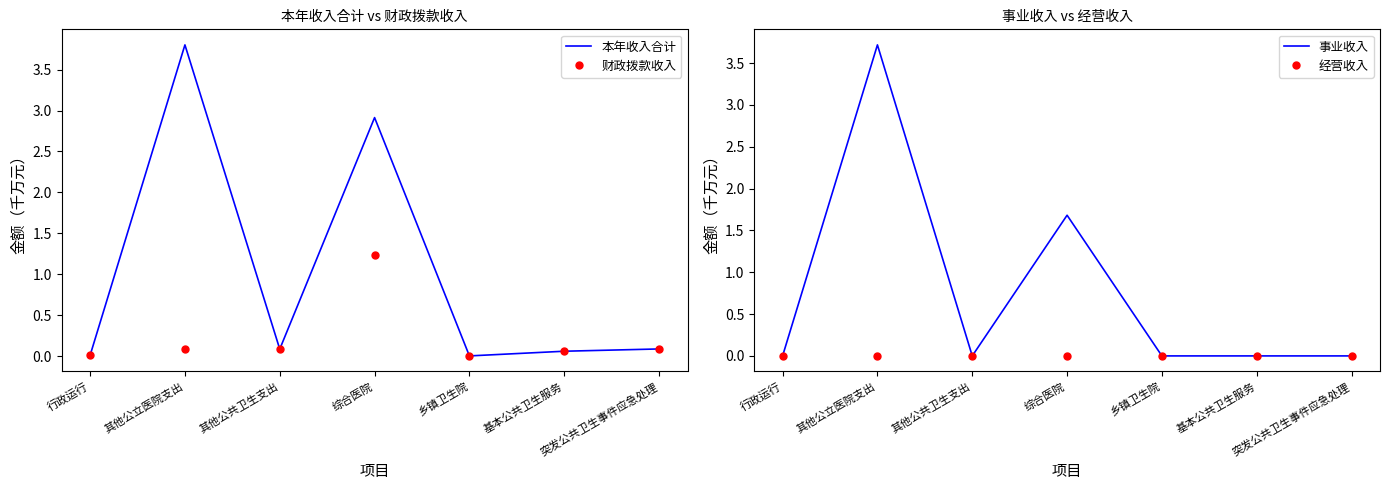

What position from the right is 突发公共卫生事件应急处理?

1